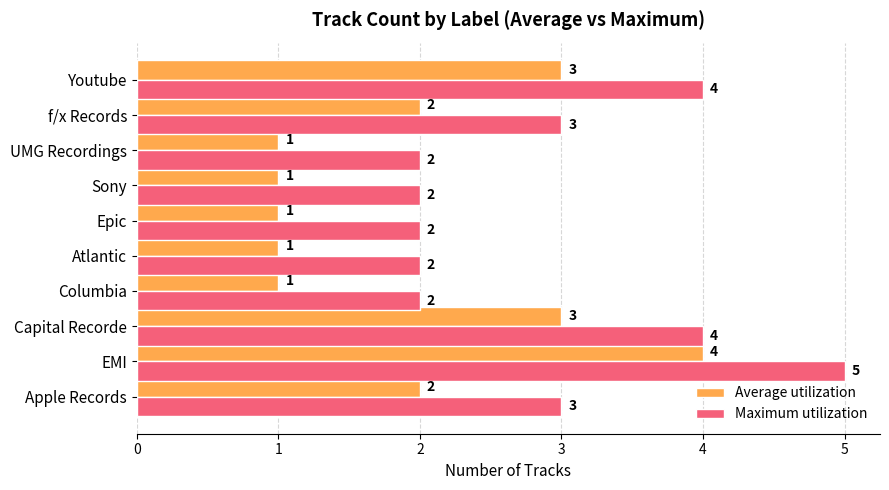

What is the highest value of the Maximum utilization series?

5